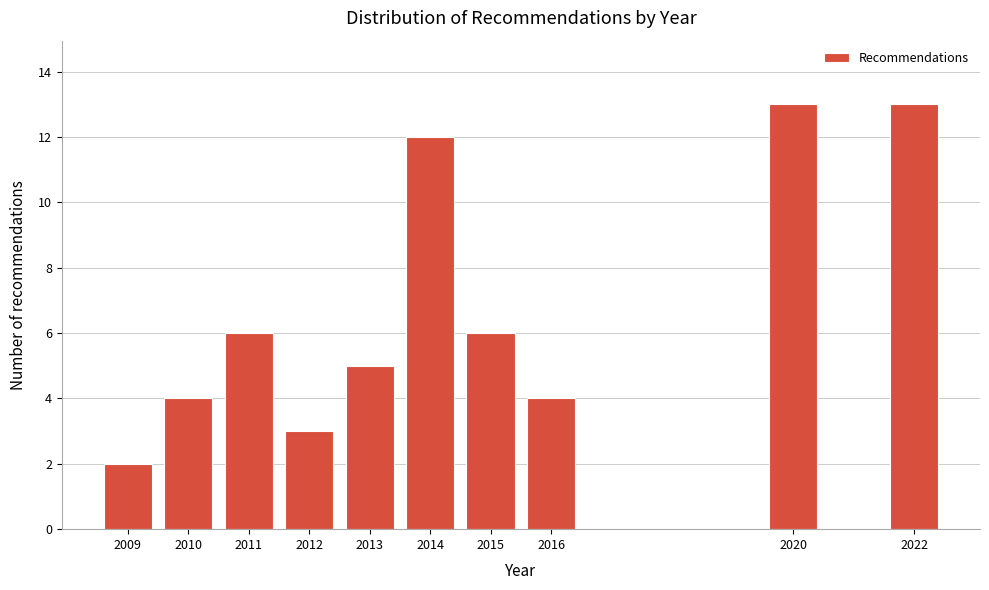

Reading right to left, transcribe all the data shown in this chart.

2022=13	2020=13	2016=4	2015=6	2014=12	2013=5	2012=3	2011=6	2010=4	2009=2